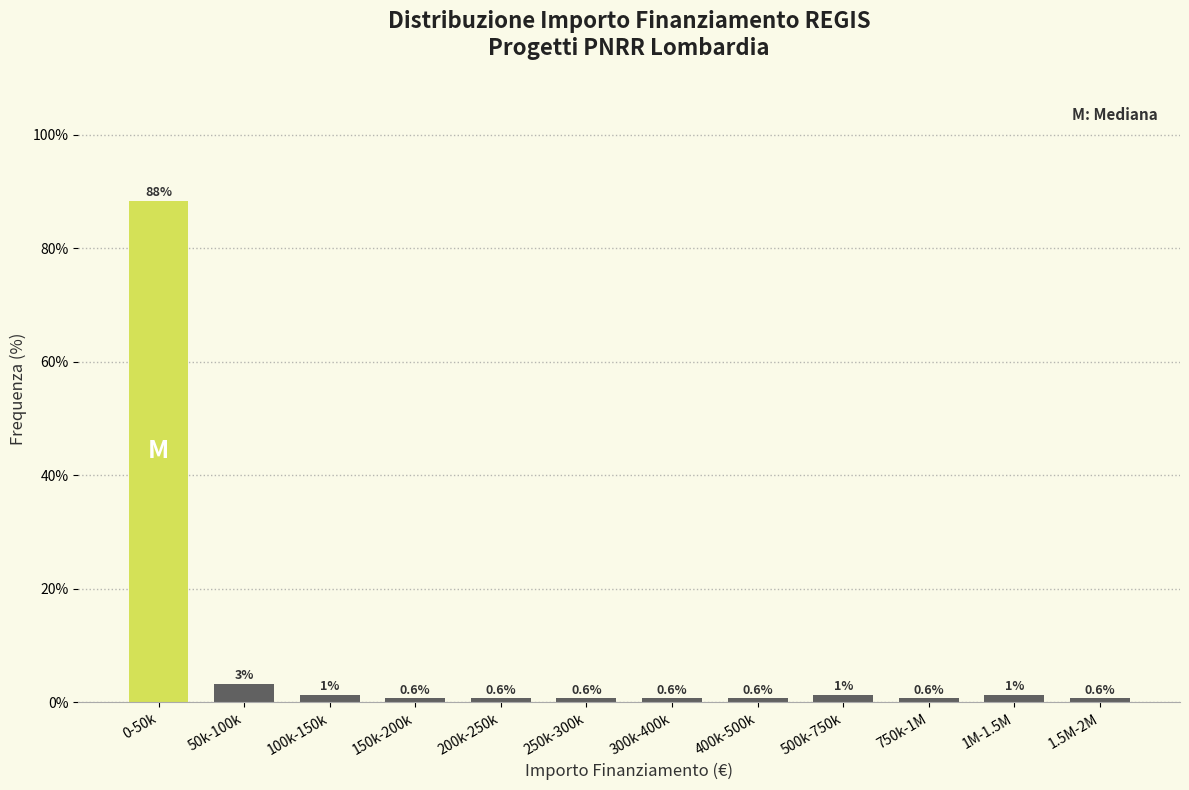

What is the ratio of the value at 1.5M-2M to the value at 100k-150k?

0.5